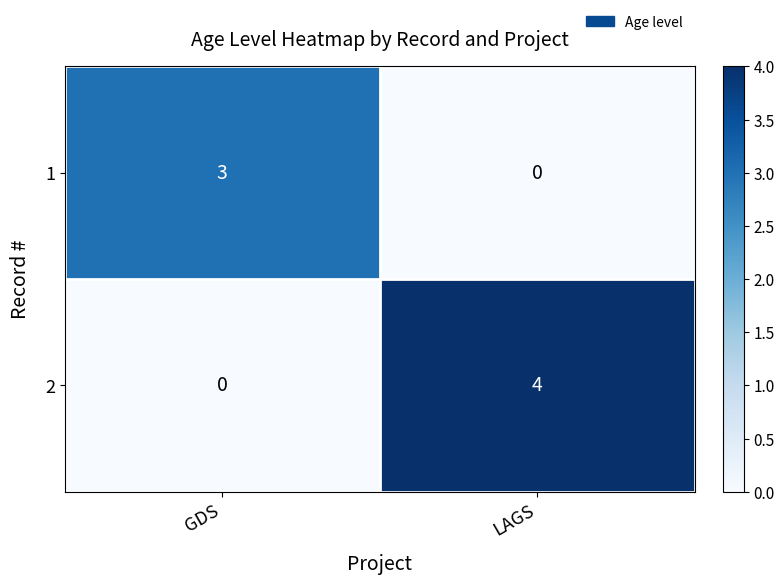

What is the total value across all series at GDS?

3